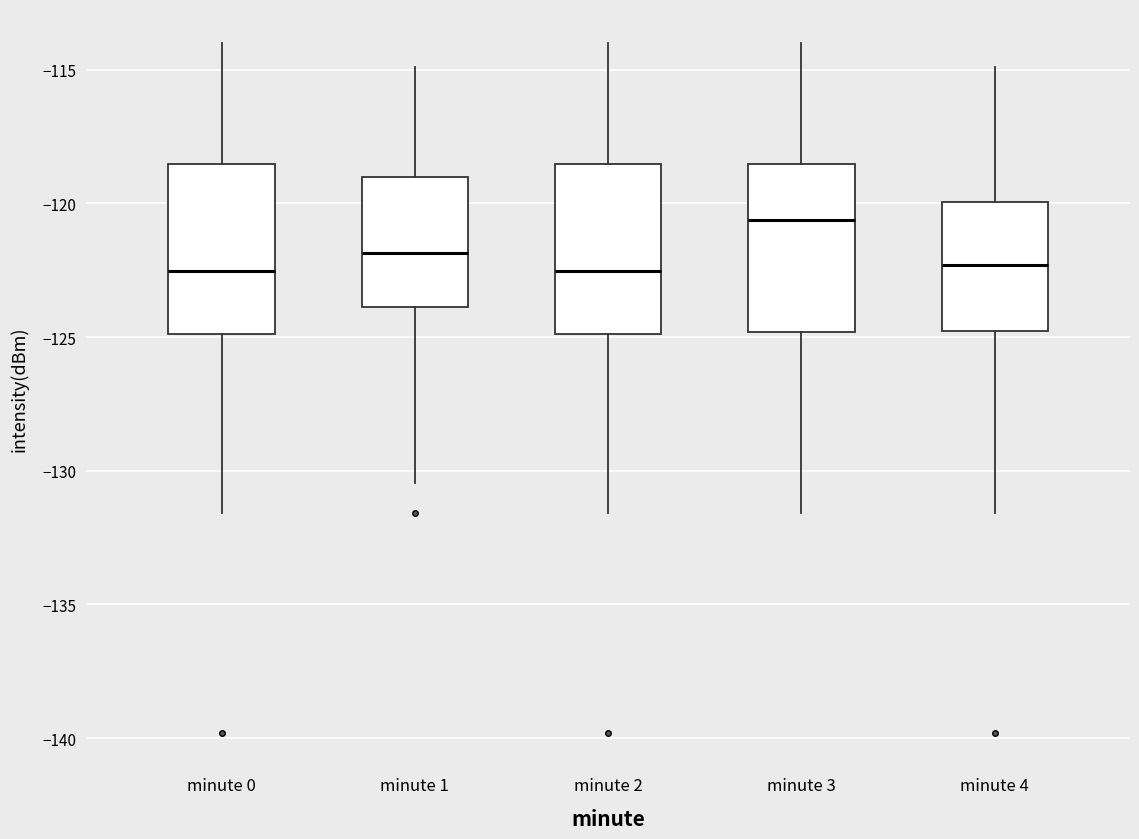

Reading left to right, read every box against the y-axis: the position of its median line, the range the box covers, and the ends of its whiskers. The values are not printed on the chart, so give them approximately, as read against the axis.

minute 0: median -122.5, box -125.0 to -118.5, whiskers -131.5 to -114.0
minute 1: median -122.0, box -124.0 to -119.0, whiskers -130.5 to -115.0
minute 2: median -122.5, box -125.0 to -118.5, whiskers -131.5 to -114.0
minute 3: median -120.5, box -125.0 to -118.5, whiskers -131.5 to -114.0
minute 4: median -122.5, box -125.0 to -120.0, whiskers -131.5 to -115.0